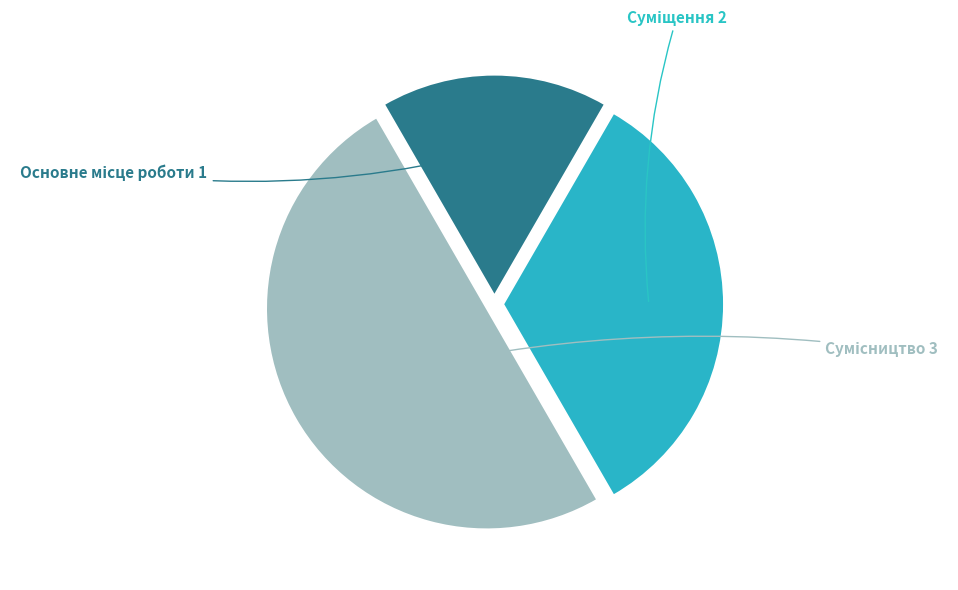

Count the number of slices in the pie.

3